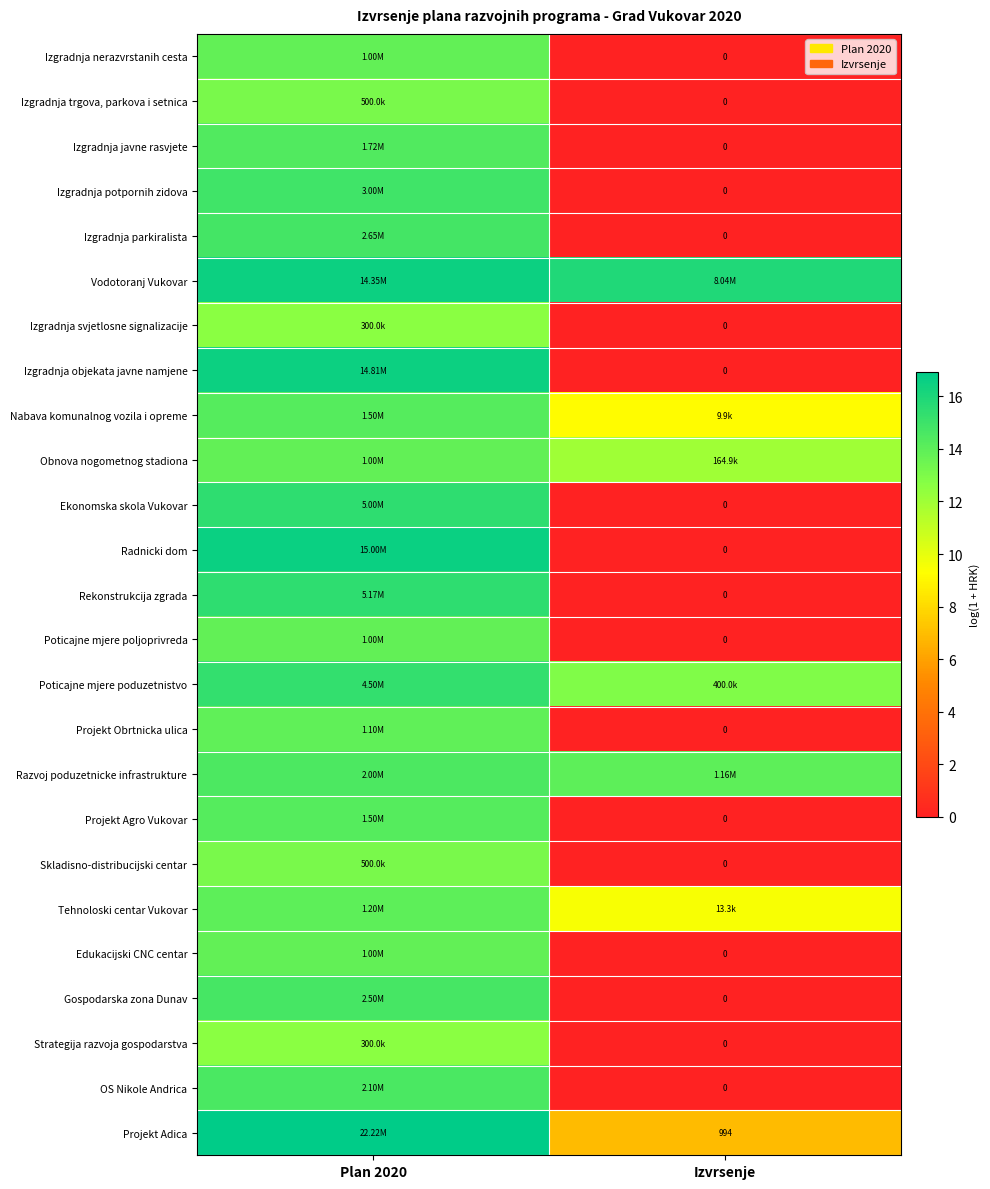

Which category has the highest value across all series?

Plan 2020